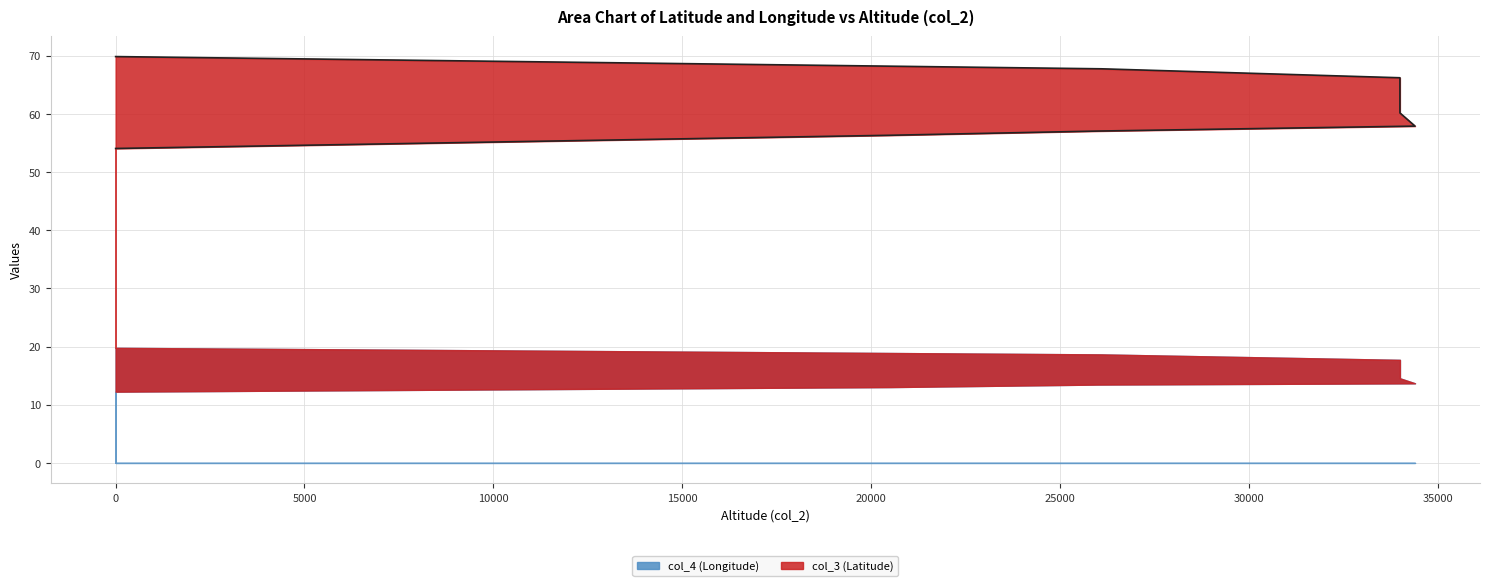

Is it true that the value at 34000 is 98.9?

False